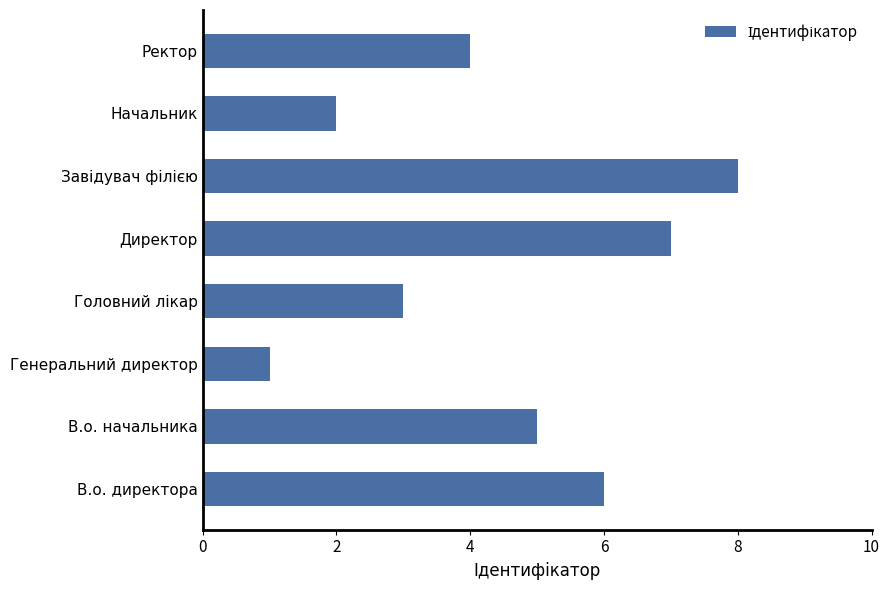

What is the difference between the second highest and second lowest values?

5